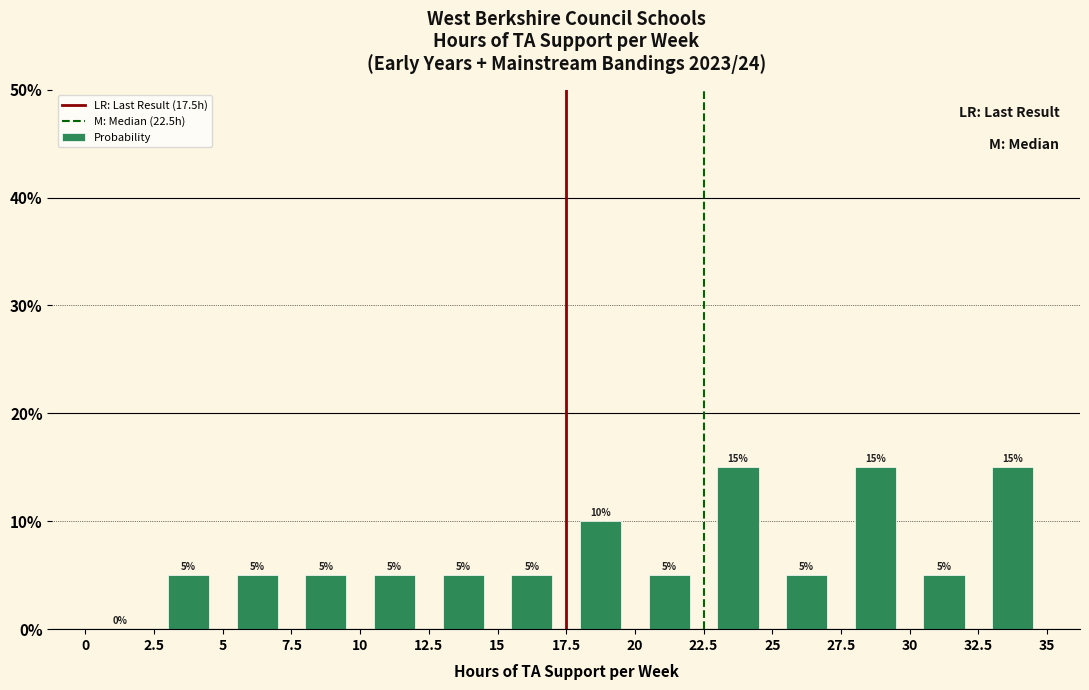

Reading left to right, list every bar in this chart as the range it spans on the x-axis followed by its height.

0 to 2.5: 0
2.5 to 5: 5
5 to 7.5: 5
7.5 to 10: 5
10 to 12.5: 5
12.5 to 15: 5
15 to 17.5: 5
17.5 to 20: 10
20 to 22.5: 5
22.5 to 25: 15
25 to 27.5: 5
27.5 to 30: 15
30 to 32.5: 5
32.5 to 35: 15